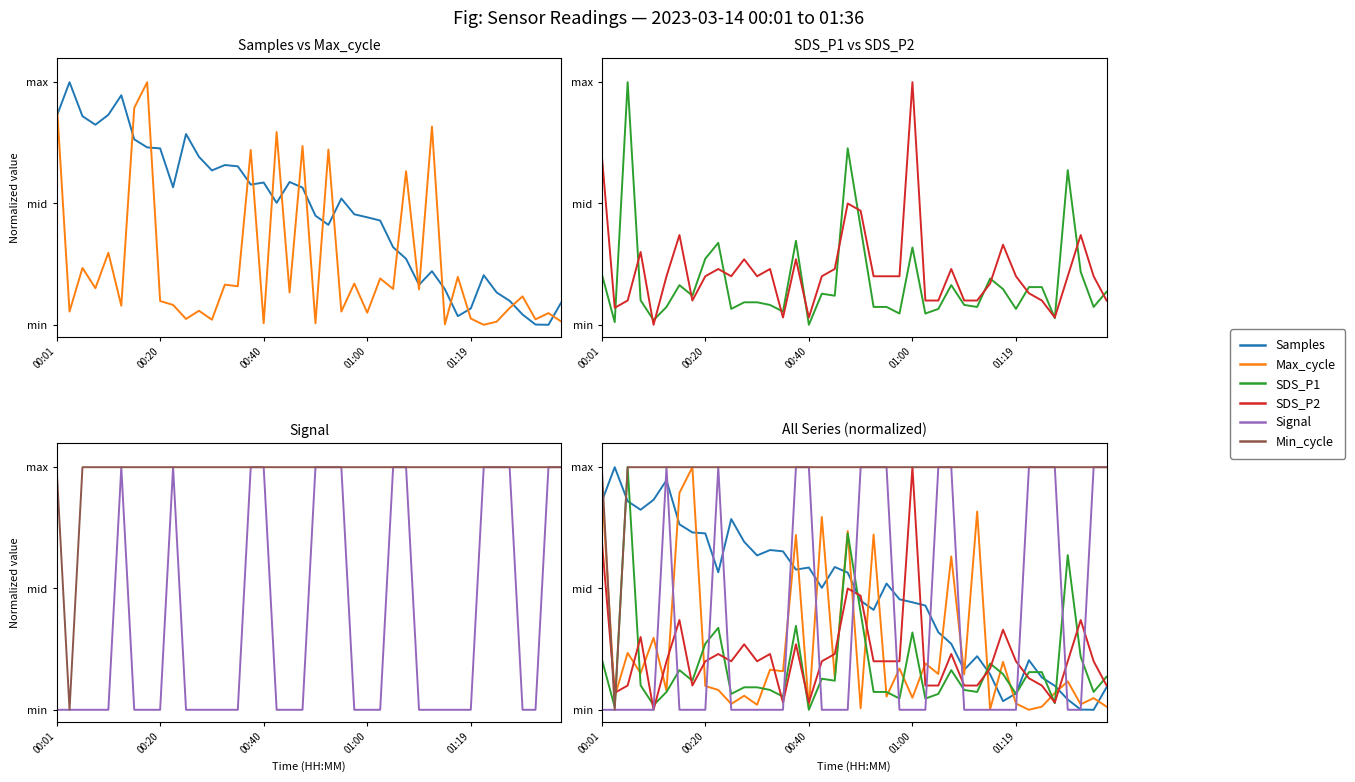

Reading left to right, list all the values displayed in this chart.

Samples: 0.9	1.0	0.9	0.8	0.9	0.9	0.8	0.7	0.7	0.6	0.8	0.7	0.6	0.7	0.7	0.6	0.6	0.5	0.6	0.6	0.4	0.4	0.5	0.5	0.4	0.4	0.3	0.3	0.2	0.2	0.1	0.0	0.1	0.2	0.1	0.1	0.0	0.0	0.0	0.1
Max_cycle: 0.9	0.1	0.2	0.2	0.3	0.1	0.9	1.0	0.1	0.1	0.0	0.1	0.0	0.2	0.2	0.7	0.0	0.8	0.1	0.7	0.0	0.7	0.1	0.2	0.0	0.2	0.1	0.6	0.1	0.8	0.0	0.2	0.0	0.0	0.0	0.1	0.1	0.0	0.0	0.0
SDS_P1: 0.2	0.0	1.0	0.1	0.0	0.1	0.2	0.1	0.3	0.3	0.1	0.1	0.1	0.1	0.1	0.3	0.0	0.1	0.1	0.7	0.4	0.1	0.1	0.0	0.3	0.0	0.1	0.2	0.1	0.1	0.2	0.1	0.1	0.2	0.2	0.0	0.6	0.2	0.1	0.1
SDS_P2: 0.7	0.1	0.1	0.3	0.0	0.2	0.4	0.1	0.2	0.2	0.2	0.3	0.2	0.2	0.0	0.3	0.0	0.2	0.2	0.5	0.5	0.2	0.2	0.2	1.0	0.1	0.1	0.2	0.1	0.1	0.2	0.3	0.2	0.1	0.1	0.0	0.2	0.4	0.2	0.1
Signal: 0.0	0.0	0.0	0.0	0.0	1.0	0.0	0.0	0.0	1.0	0.0	0.0	0.0	0.0	0.0	1.0	1.0	0.0	0.0	0.0	1.0	1.0	1.0	0.0	0.0	0.0	1.0	1.0	0.0	0.0	0.0	0.0	0.0	1.0	1.0	1.0	0.0	0.0	1.0	1.0
Min_cycle: 1.0	0.0	1.0	1.0	1.0	1.0	1.0	1.0	1.0	1.0	1.0	1.0	1.0	1.0	1.0	1.0	1.0	1.0	1.0	1.0	1.0	1.0	1.0	1.0	1.0	1.0	1.0	1.0	1.0	1.0	1.0	1.0	1.0	1.0	1.0	1.0	1.0	1.0	1.0	1.0